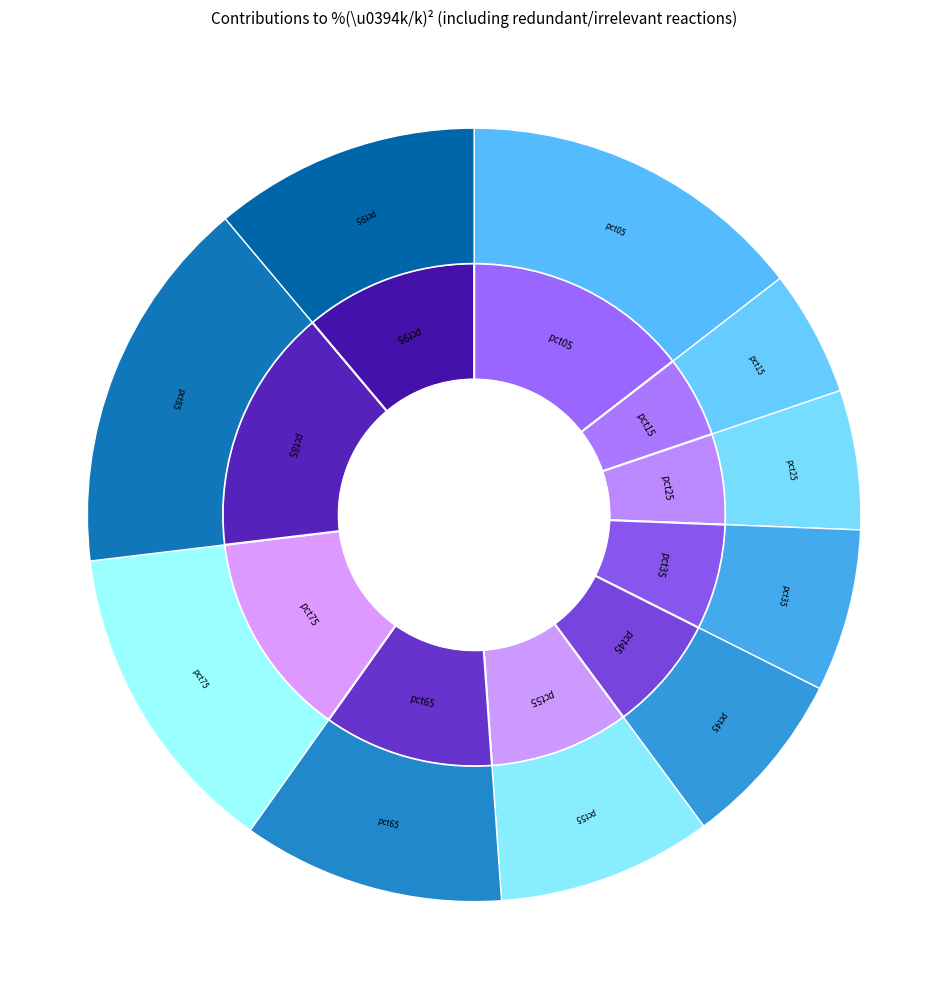

Count the number of slices in the pie.

10